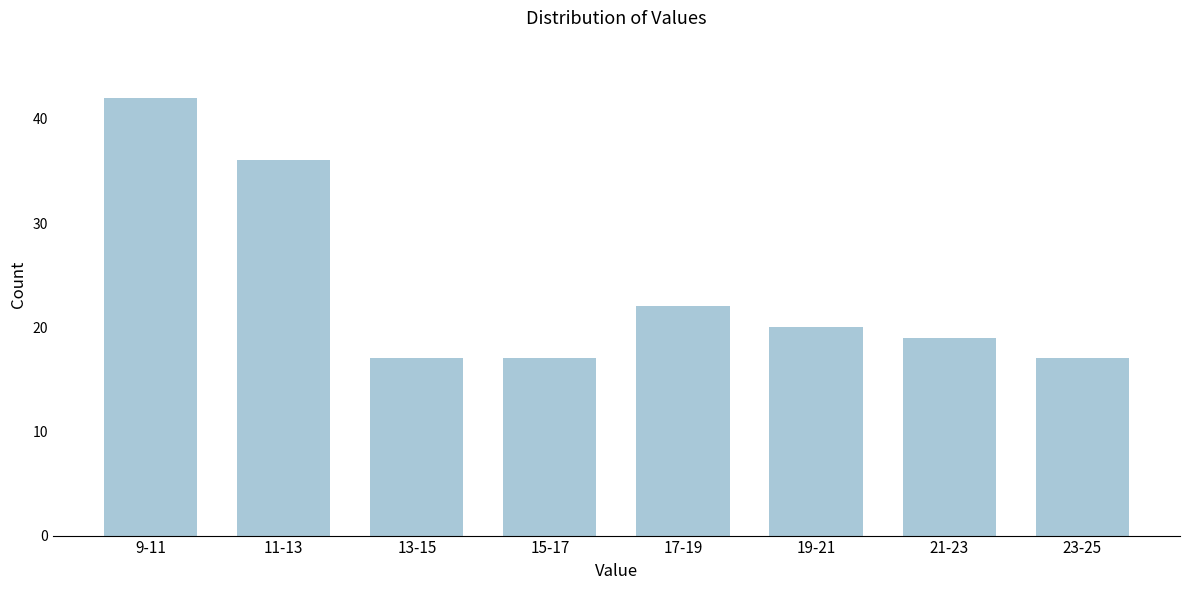

Reading right to left, extract all data points from this chart.

17	19	20	22	17	17	36	42